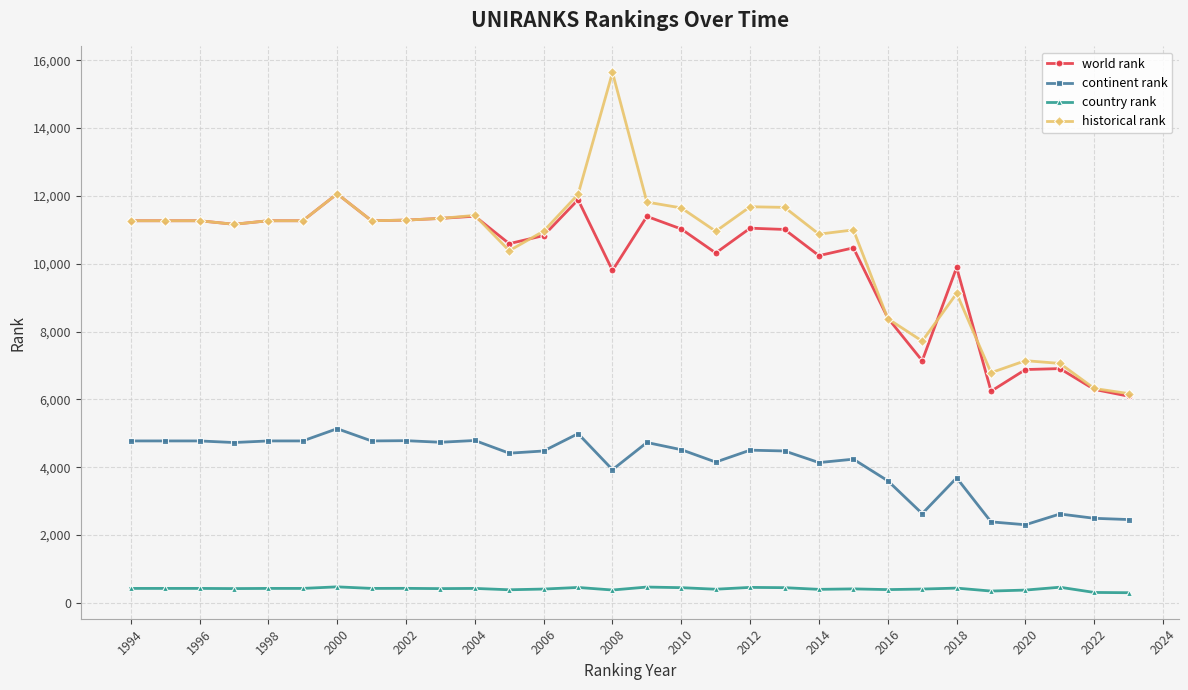

True or false: continent rank and historical rank cross at least once.

False